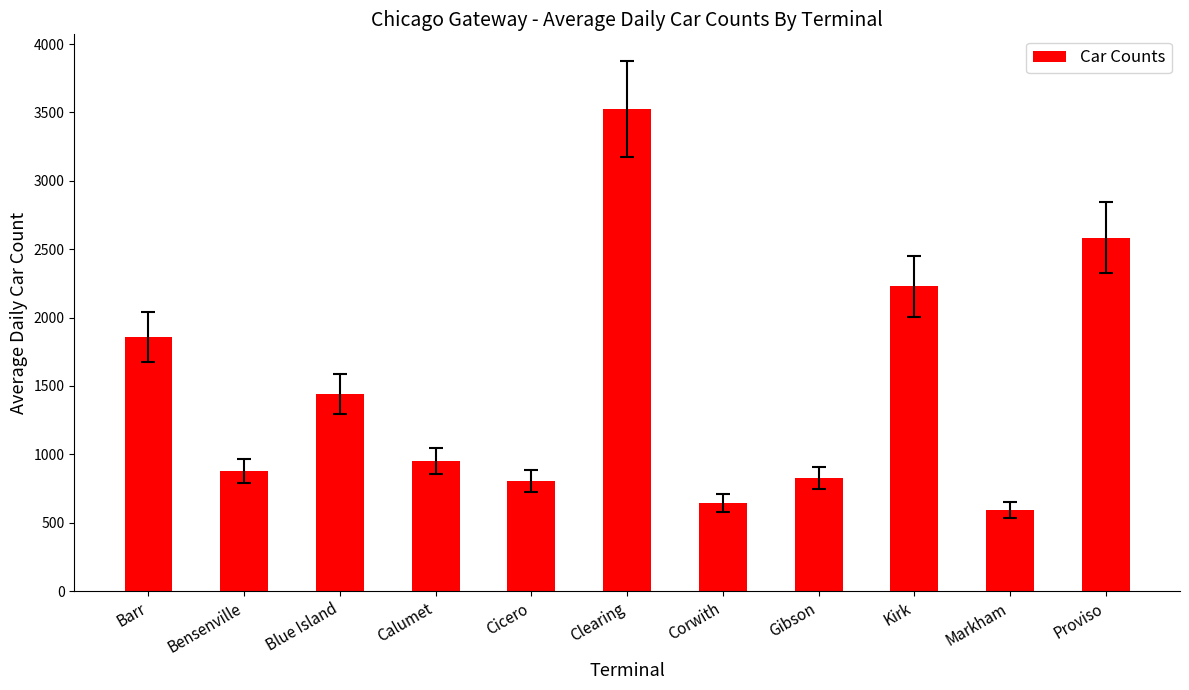

Reading left to right, extract all data points from this chart.

Barr=1858	Bensenville=879	Blue Island=1440	Calumet=949	Cicero=807	Clearing=3525	Corwith=646	Gibson=826	Kirk=2229	Markham=593	Proviso=2584